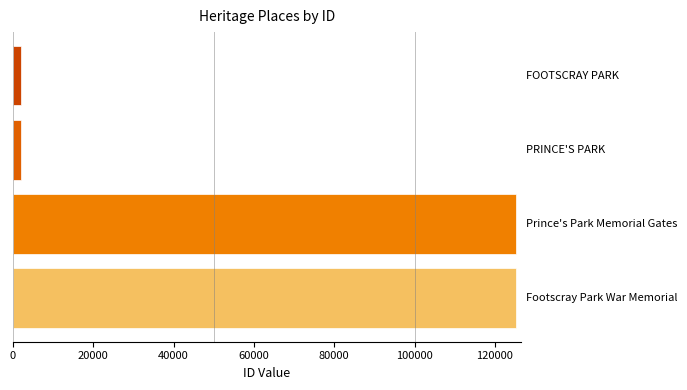

What is the greatest value displayed?

125231